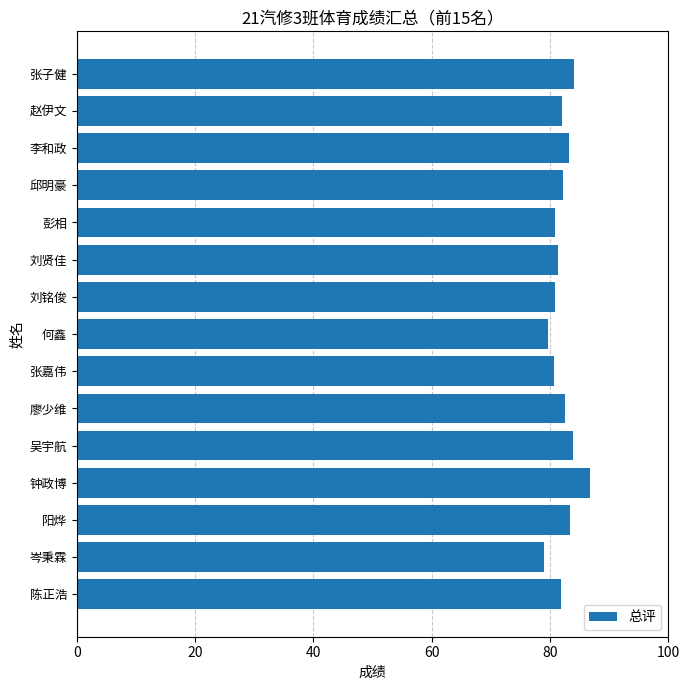

How many data points does each series have?

15